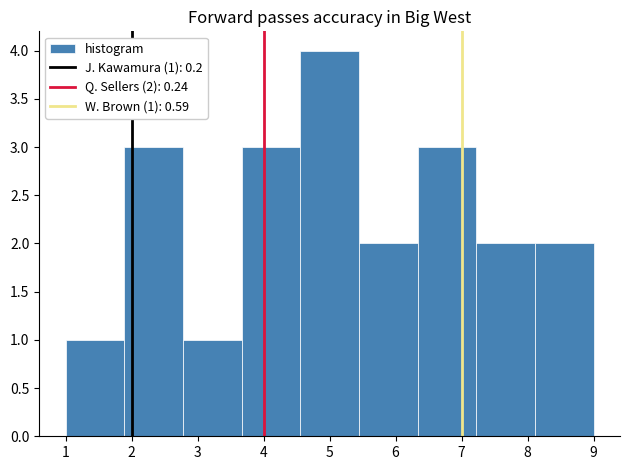

Over which range of the x-axis is the bar tallest?

4.6 to 5.4